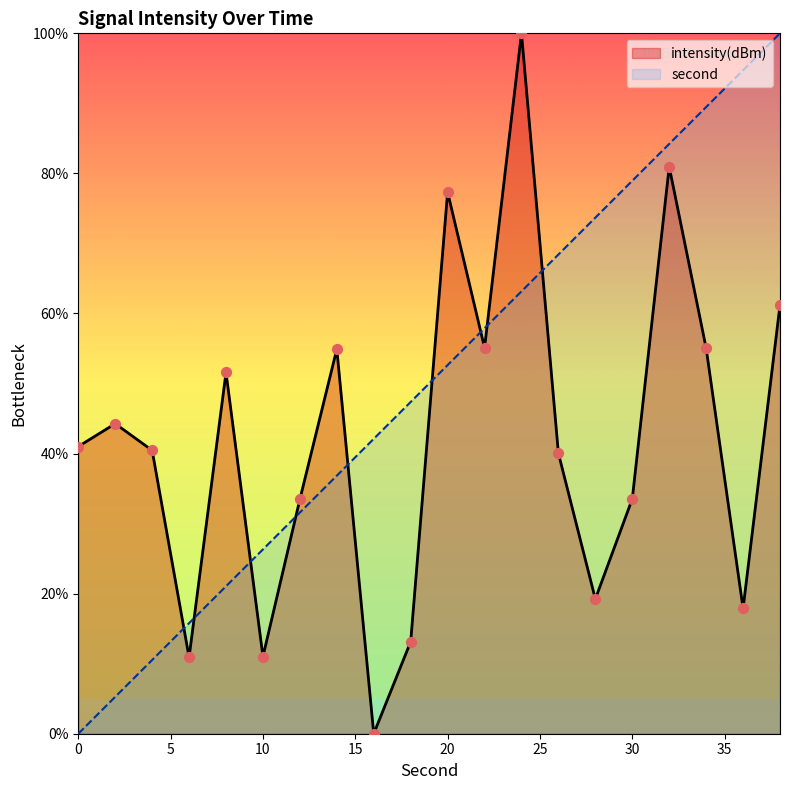

Is the value of second at 14 greater than the value of intensity(dBm) at 26?

No